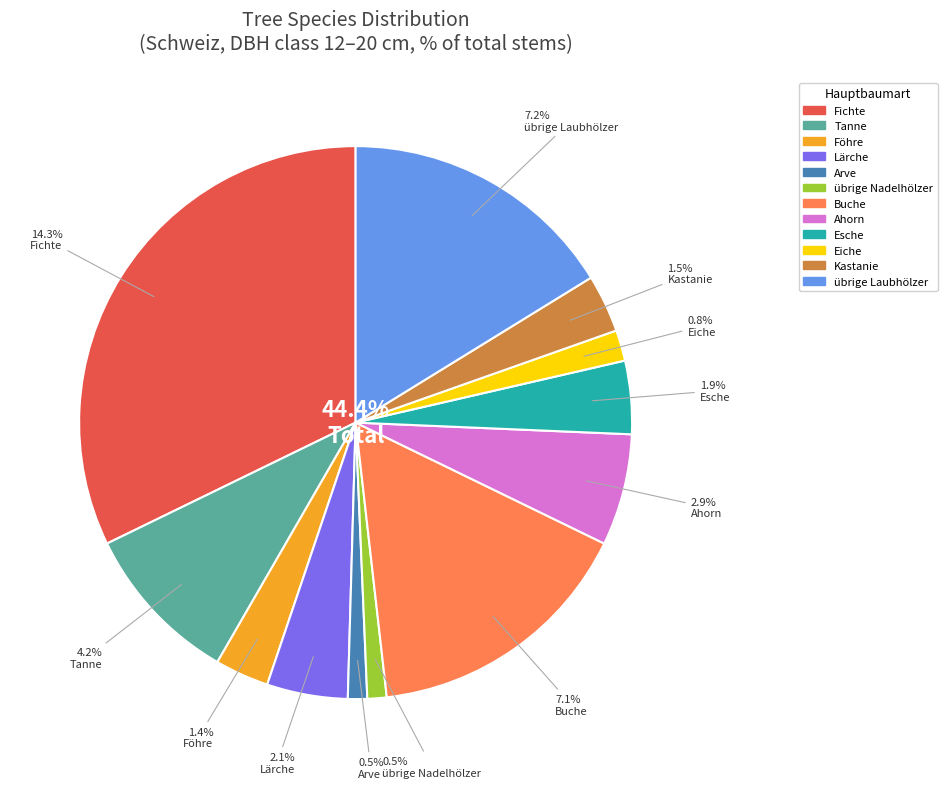

To the nearest percent, what is the average slice percentage?

8%